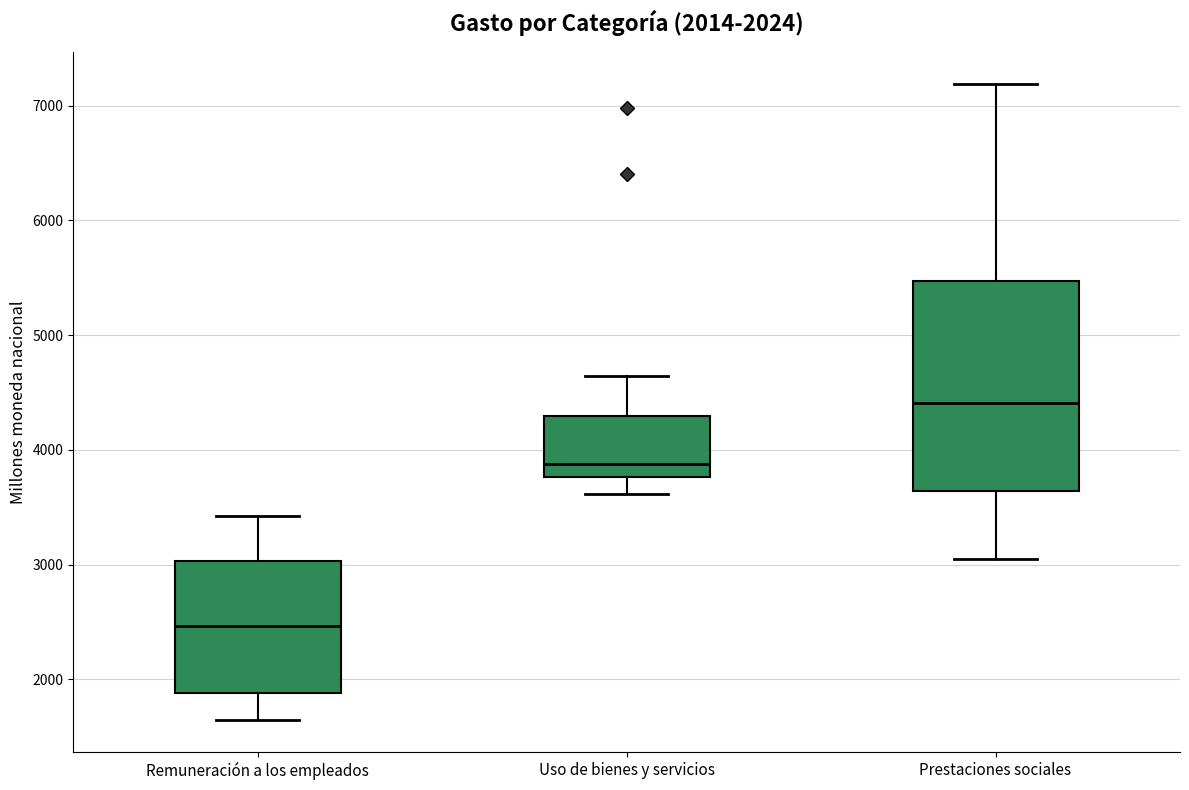

Comparing the boxes themselves (not the whiskers), which one is the tallest?

Prestaciones sociales